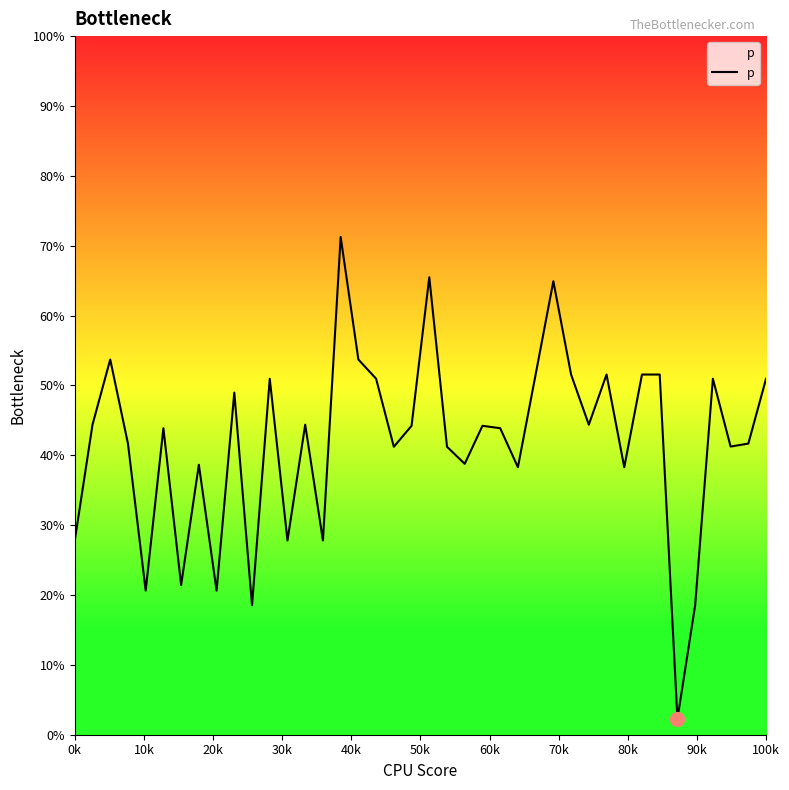

What is the minimum value shown in the chart?

2.3